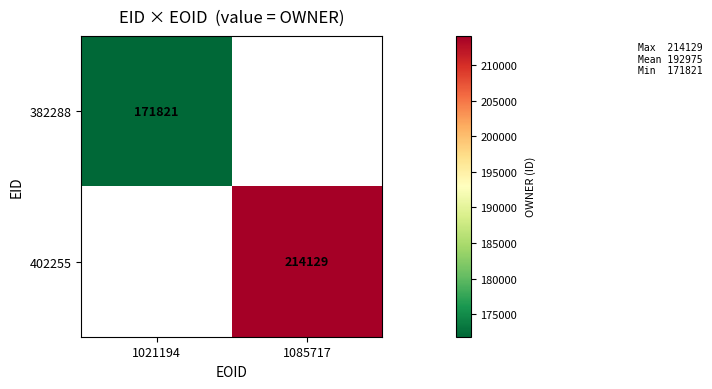

At how many categories does at least one series exceed 203654?

1